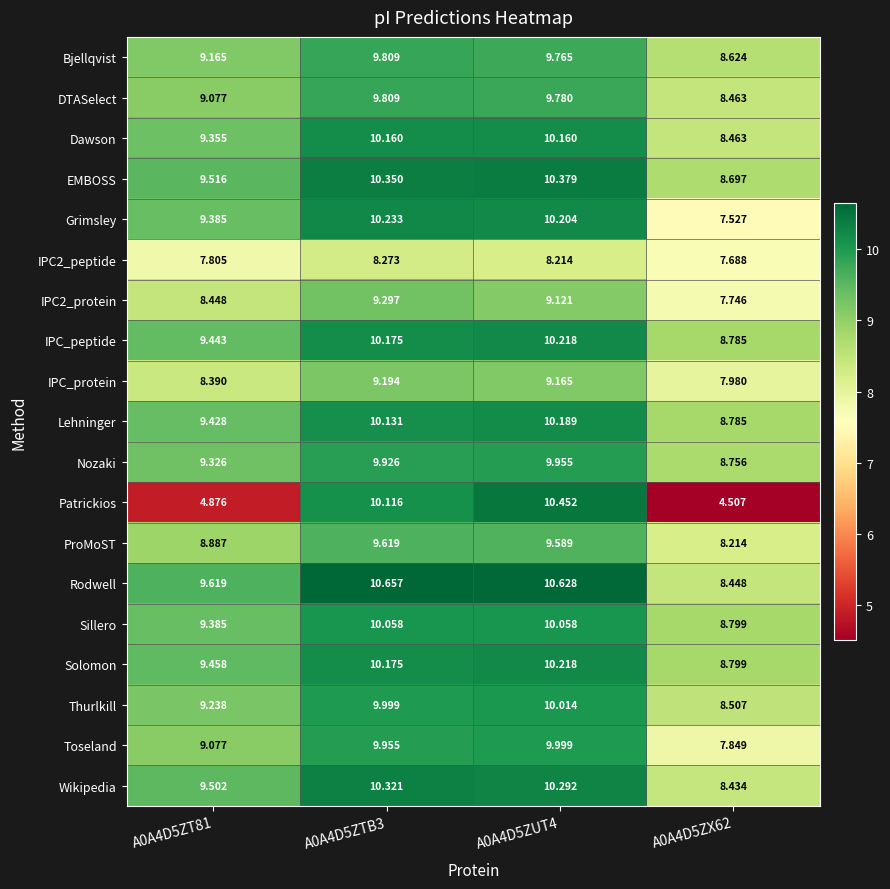

Which series has the largest total across all categories?

Rodwell